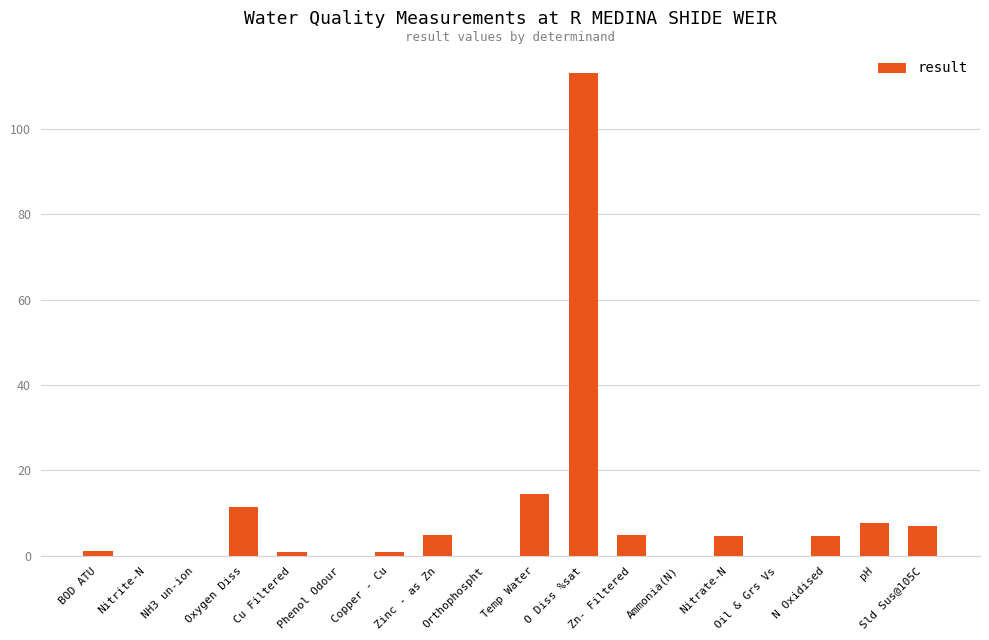

What is the maximum value shown in the chart?

113.0